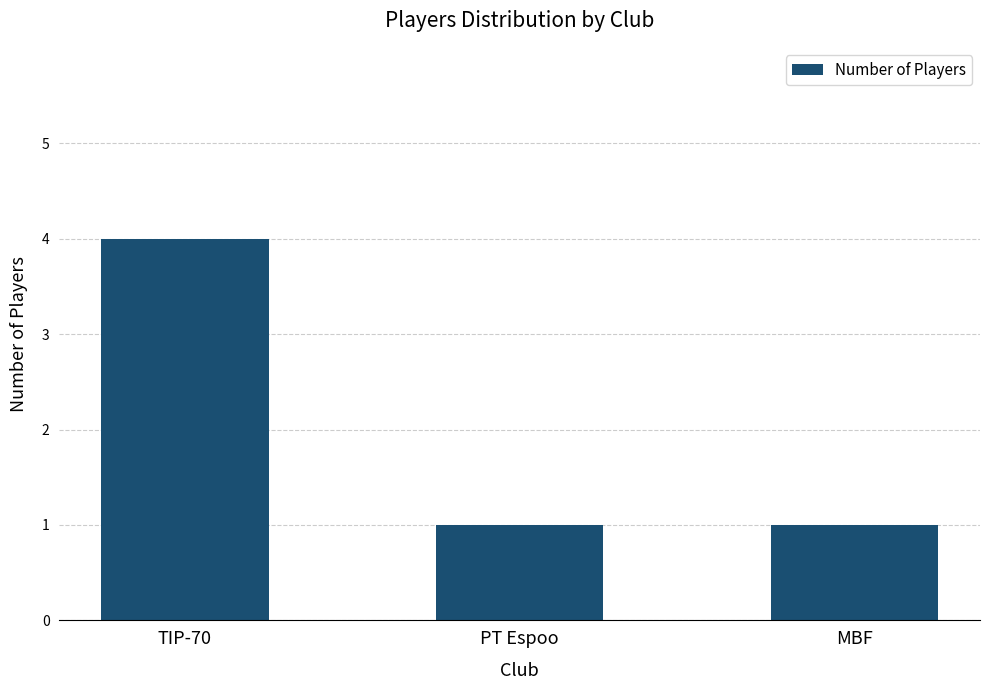

How many distinct data groups are displayed?

1